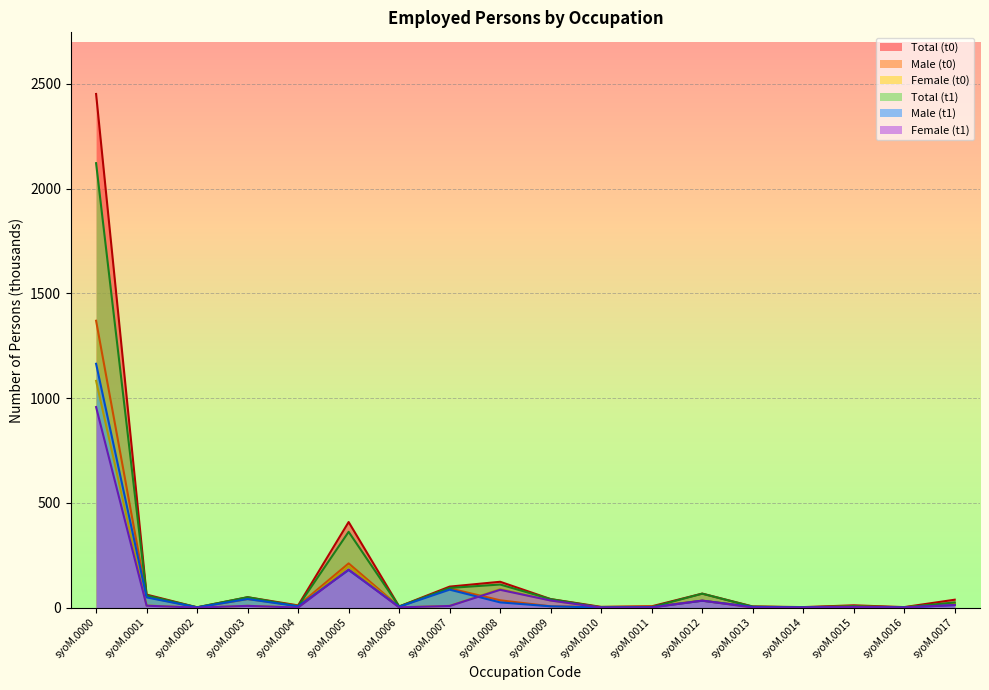

How many lines are shown in the chart?

6